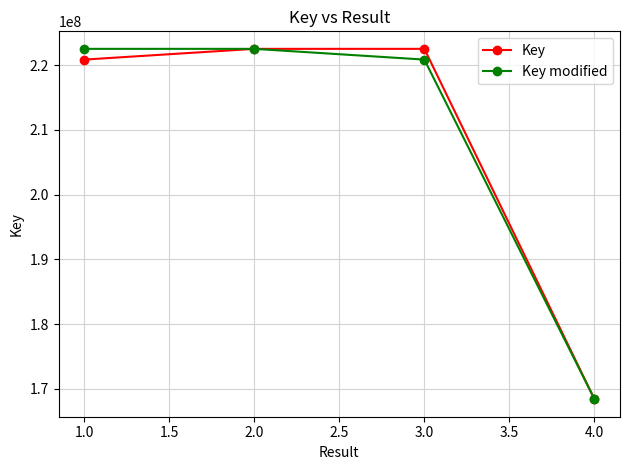

True or false: Key has more than 2 interior local peaks.

False